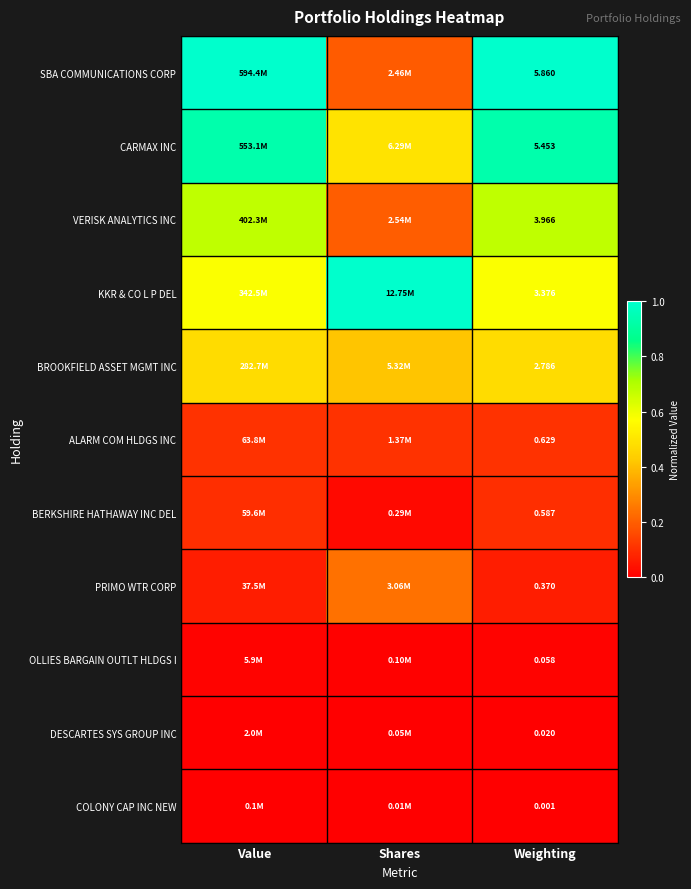

What is the total value across all series at Weighting?

23.1